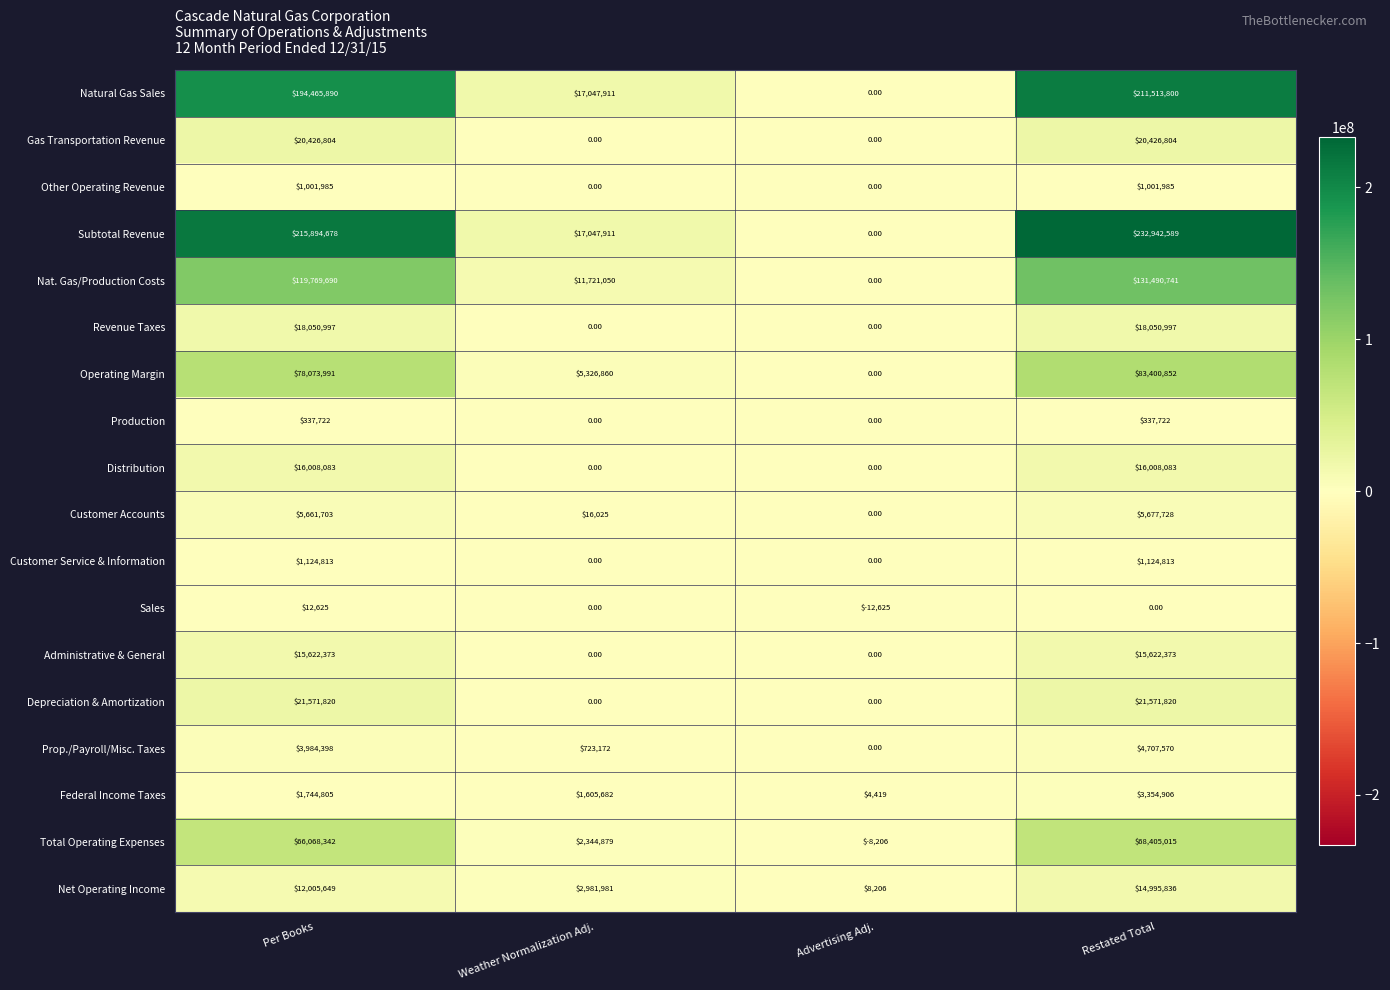

What is the difference between the maximum and minimum values in the Operating Margin series?

83400852